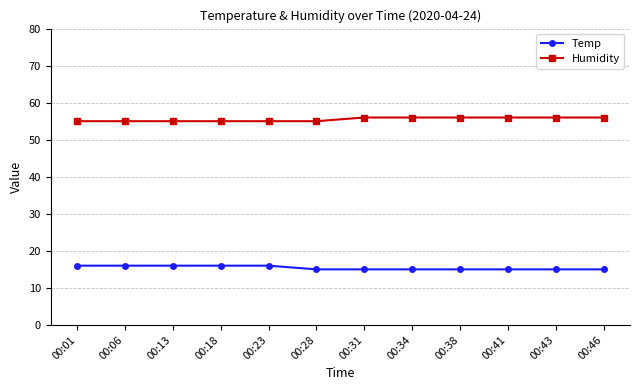

True or false: Temp and Humidity intersect in this chart.

False